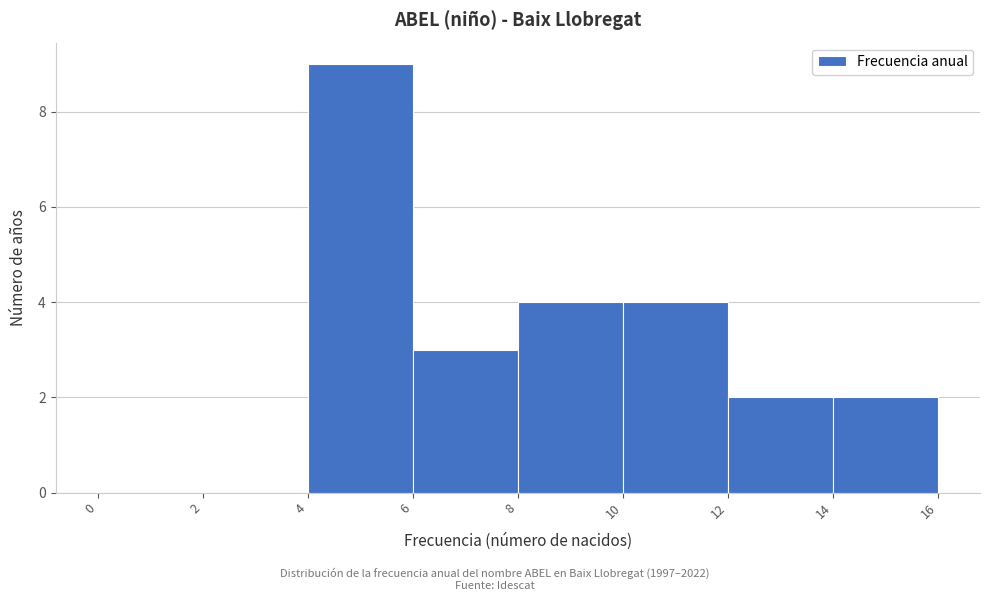

Over which range of the x-axis is the bar tallest?

4 to 6